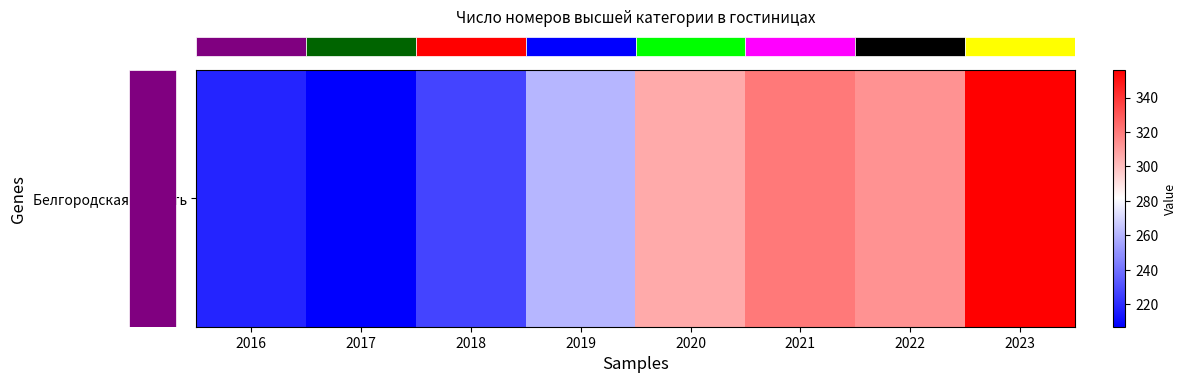

The chart shows a value of 320 at 2021. True or false?

True